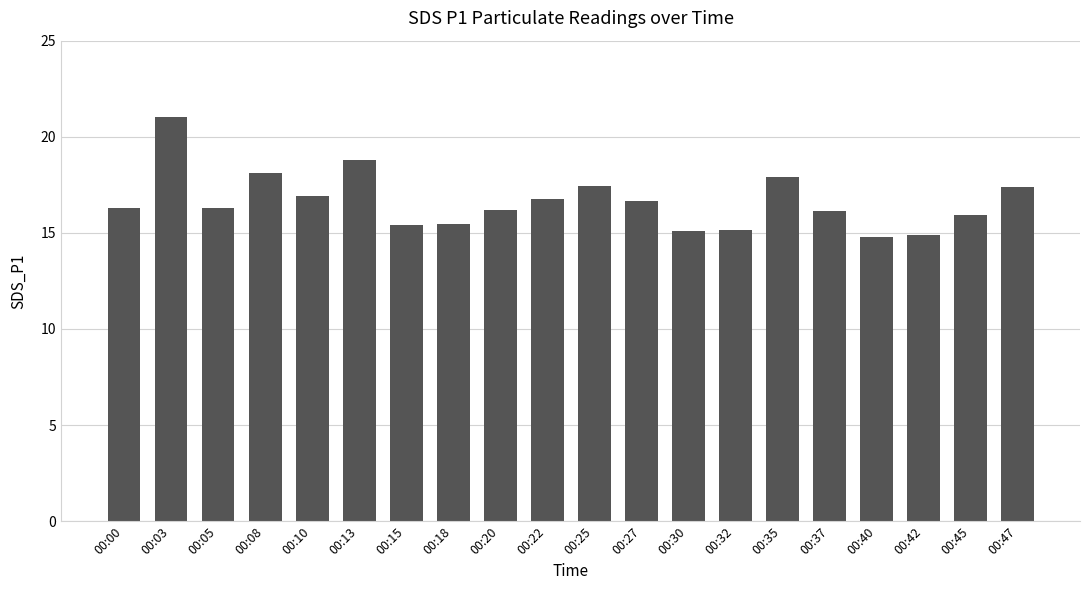

Approximately how many times larger is the value at 00:45 compared to 00:27?

1.0